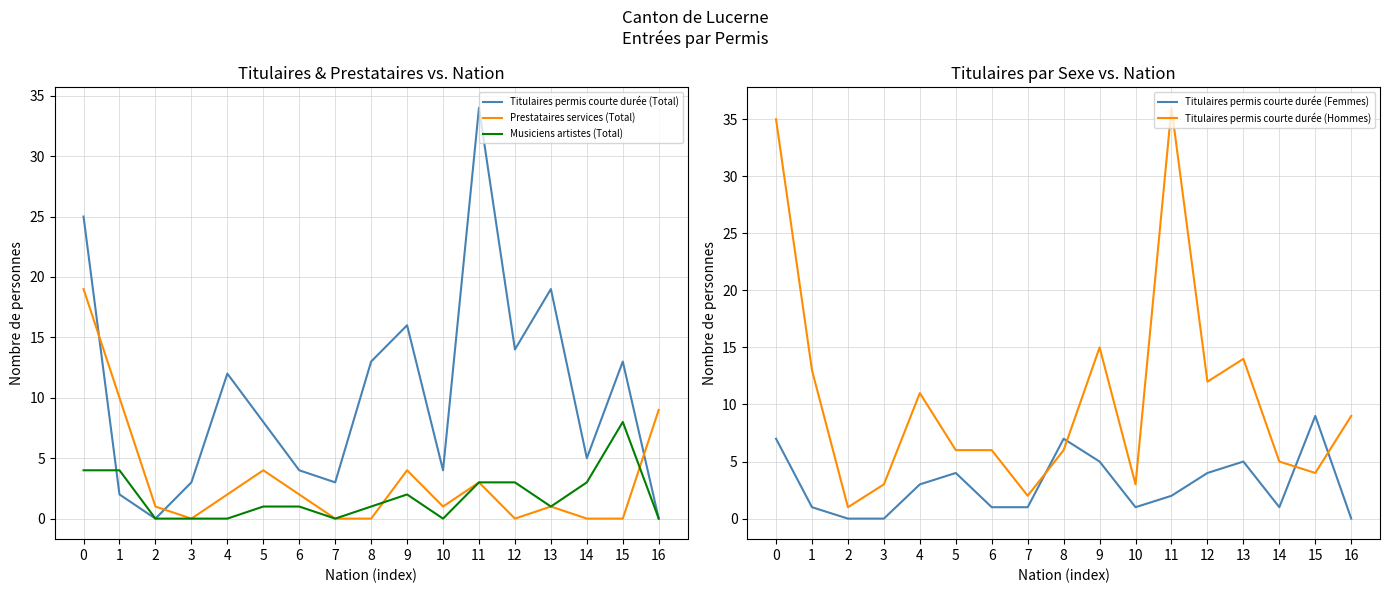

Which series changed the most between 6 and 10?

Titulaires permis courte durée (Hommes)